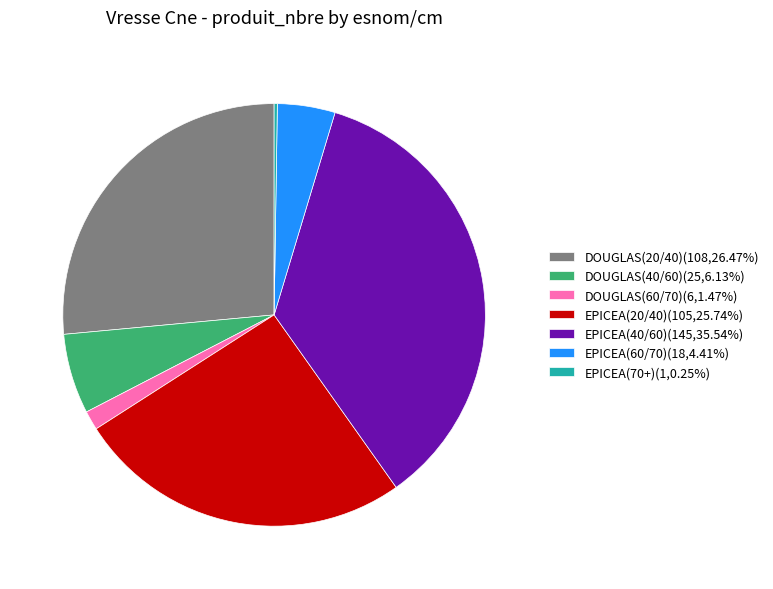

Is it true that DOUGLAS(60/70) is 1% of the pie?

True